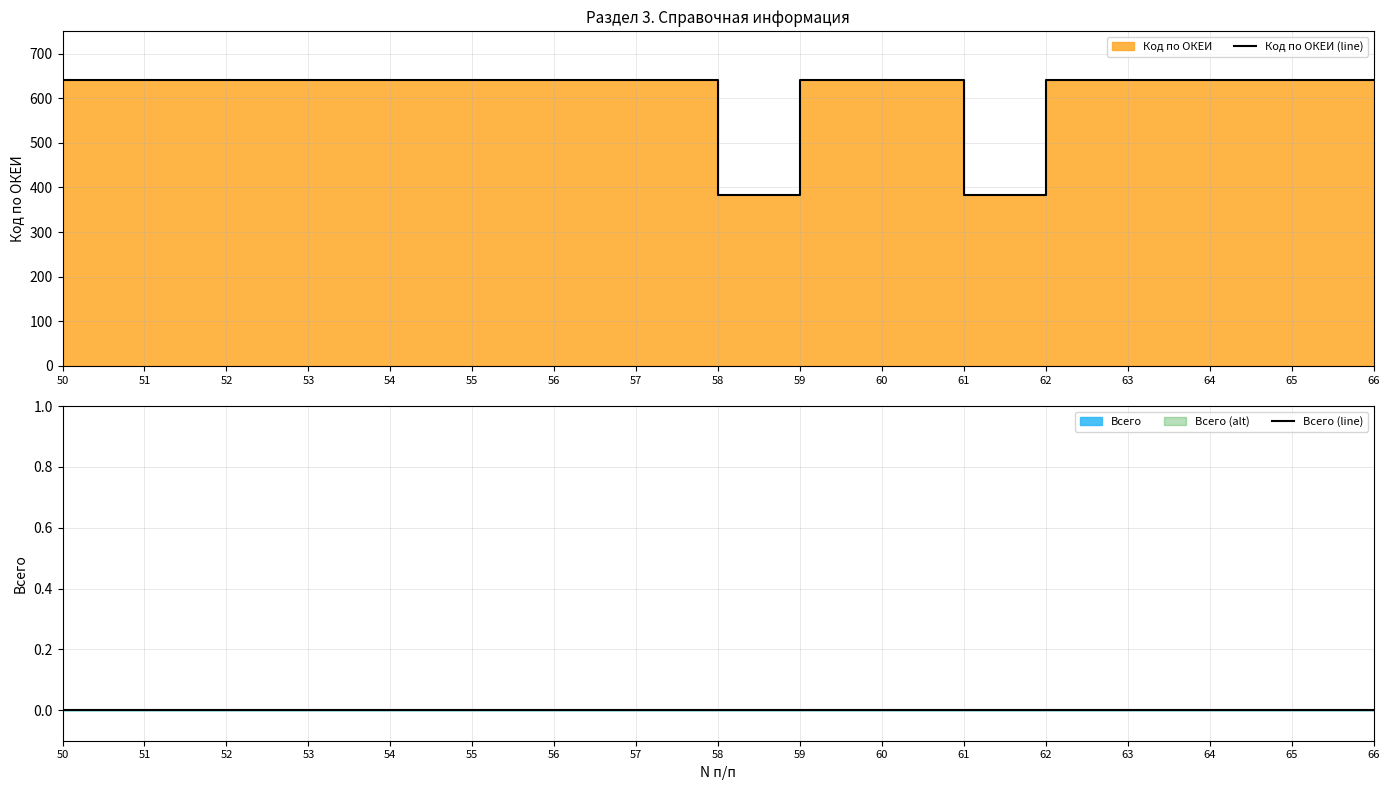

At 52, list the series in order from smallest to largest.

Всего (line), Код по ОКЕИ (line)